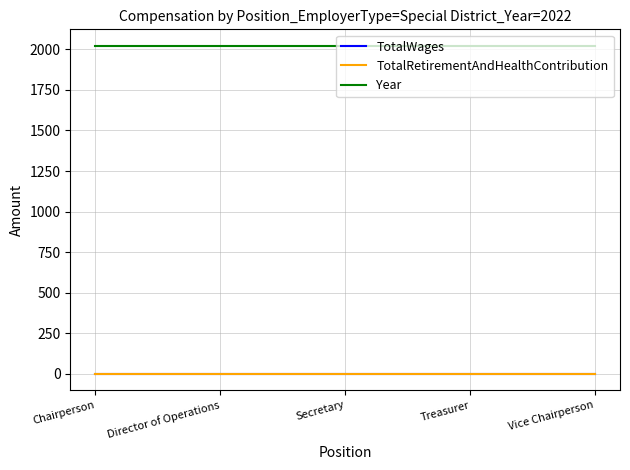

Does the chart have visible grid lines?

Yes